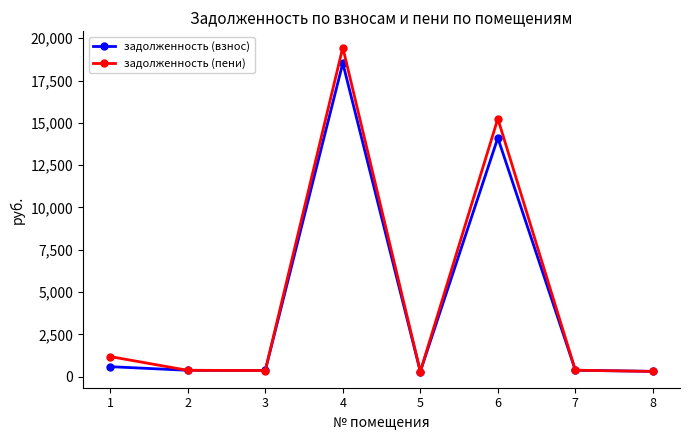

Is this an area chart (filled region under the line)?

No